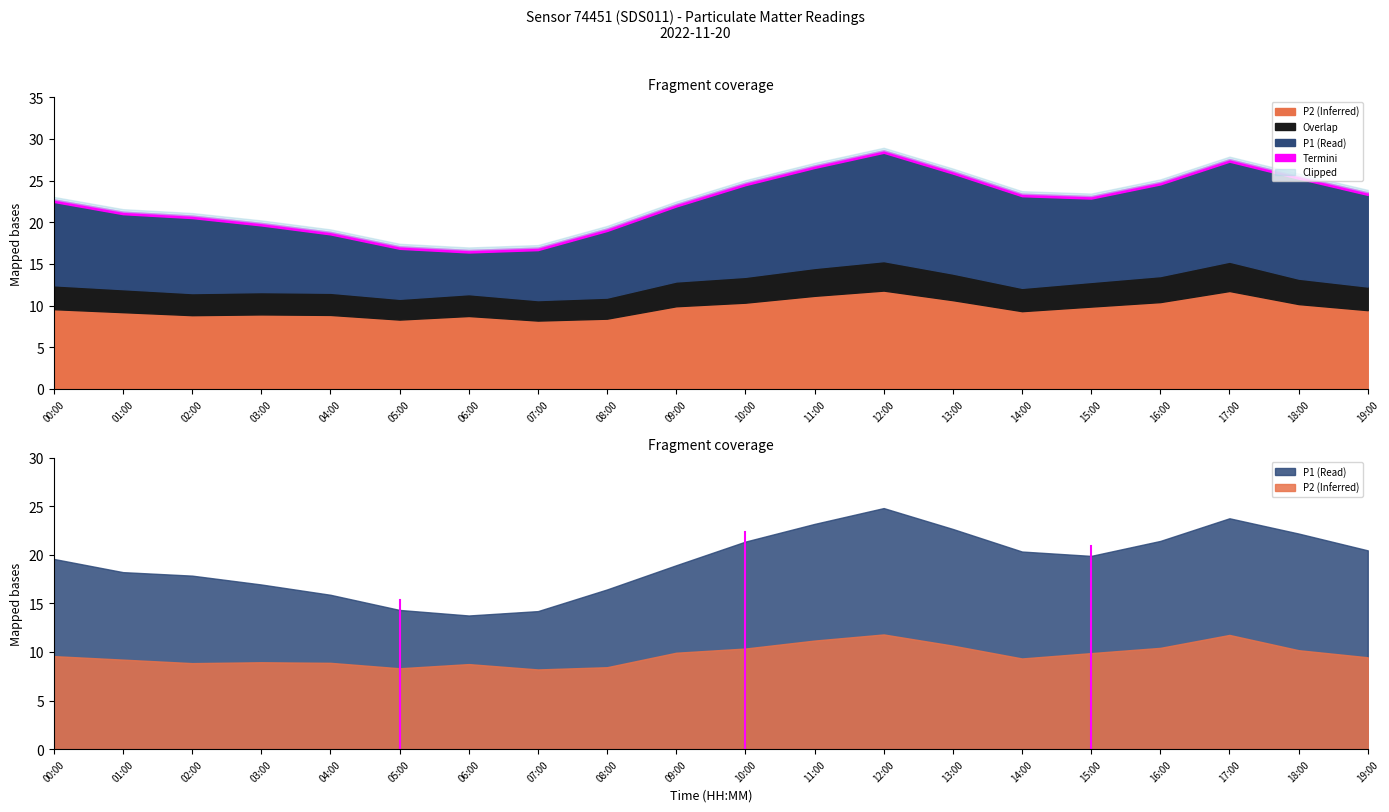

At which category does P1 reach its first local valley?

06:00